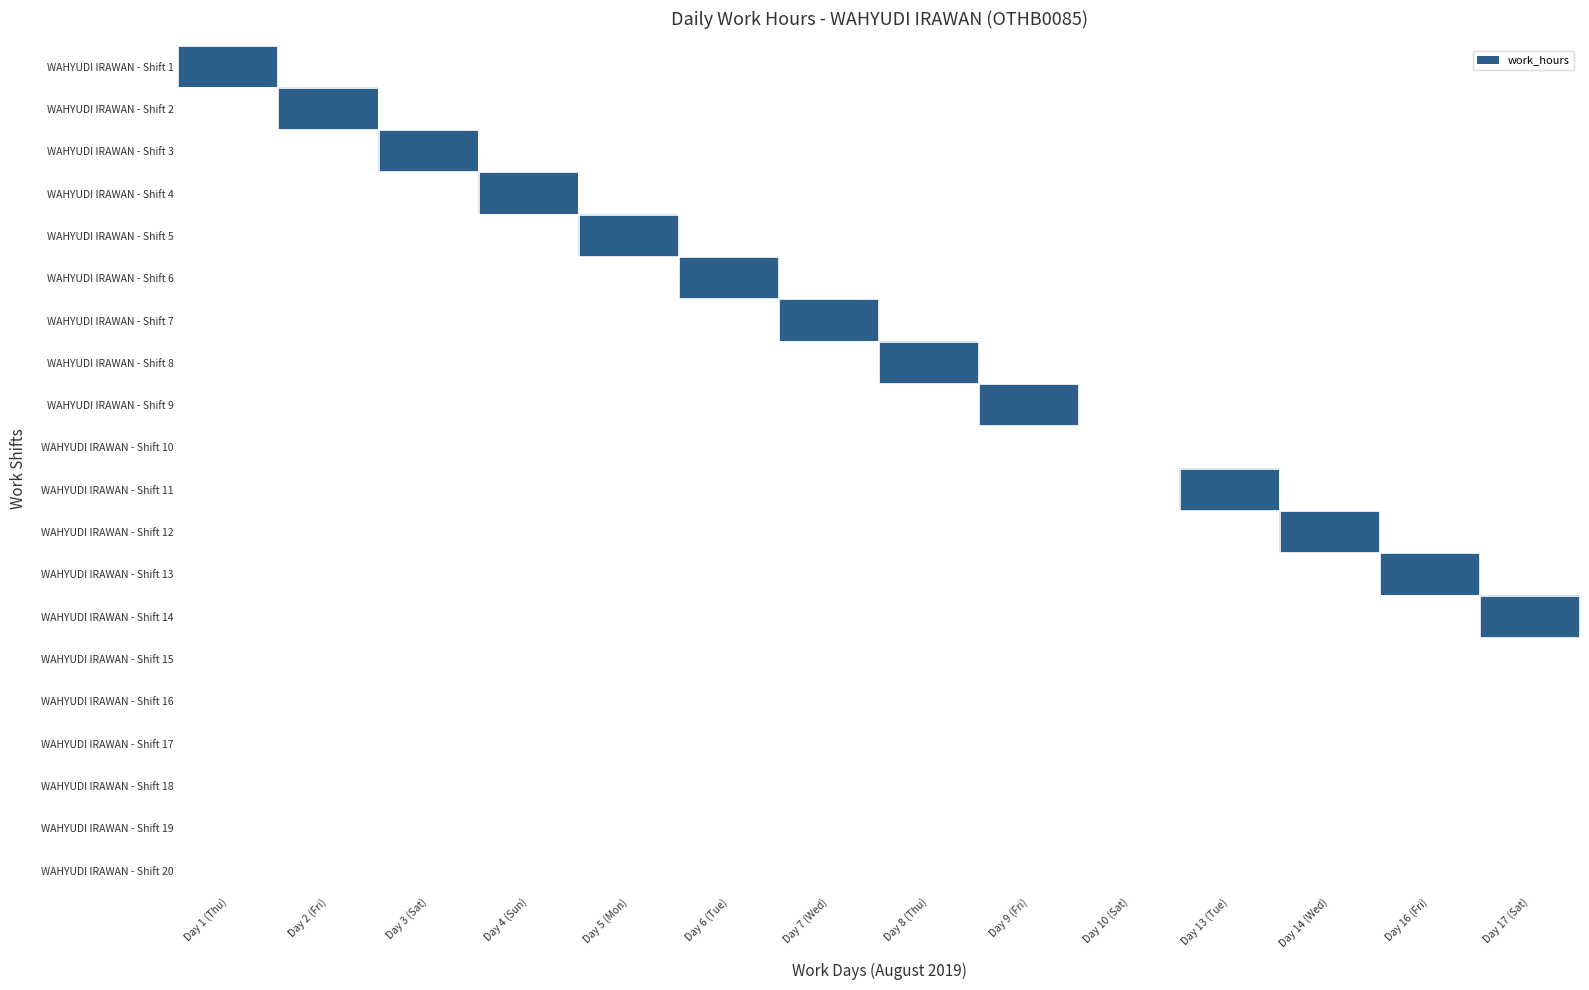

Which has a higher value, Day 9 (Fri) or Day 13 (Tue)?

Day 9 (Fri)